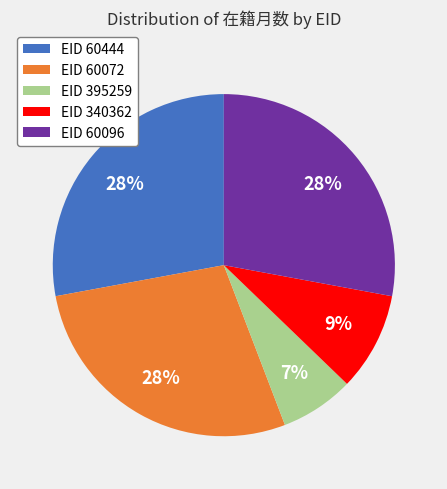

How many slices are in this pie chart?

5